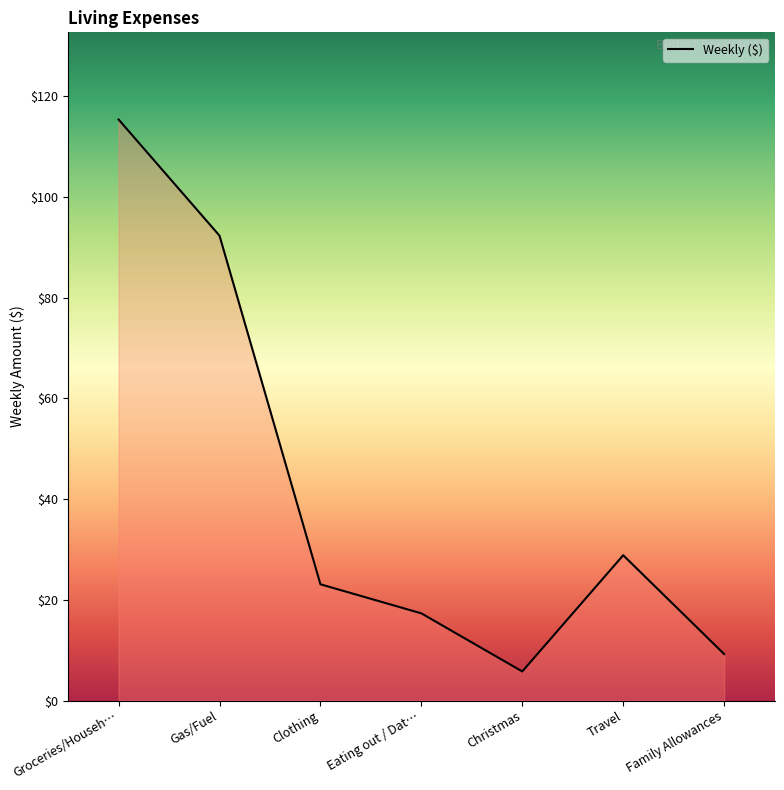

The value at Clothing is 23.1. True or false?

True